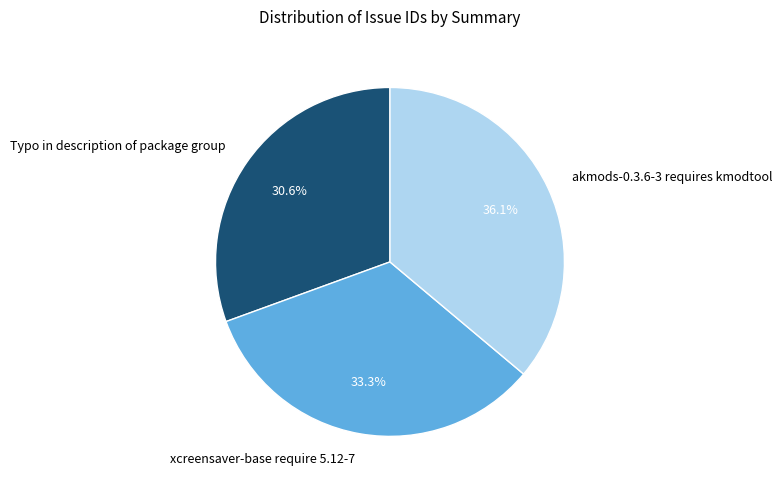

Which category has the smallest portion of the pie?

Typo in description of package group